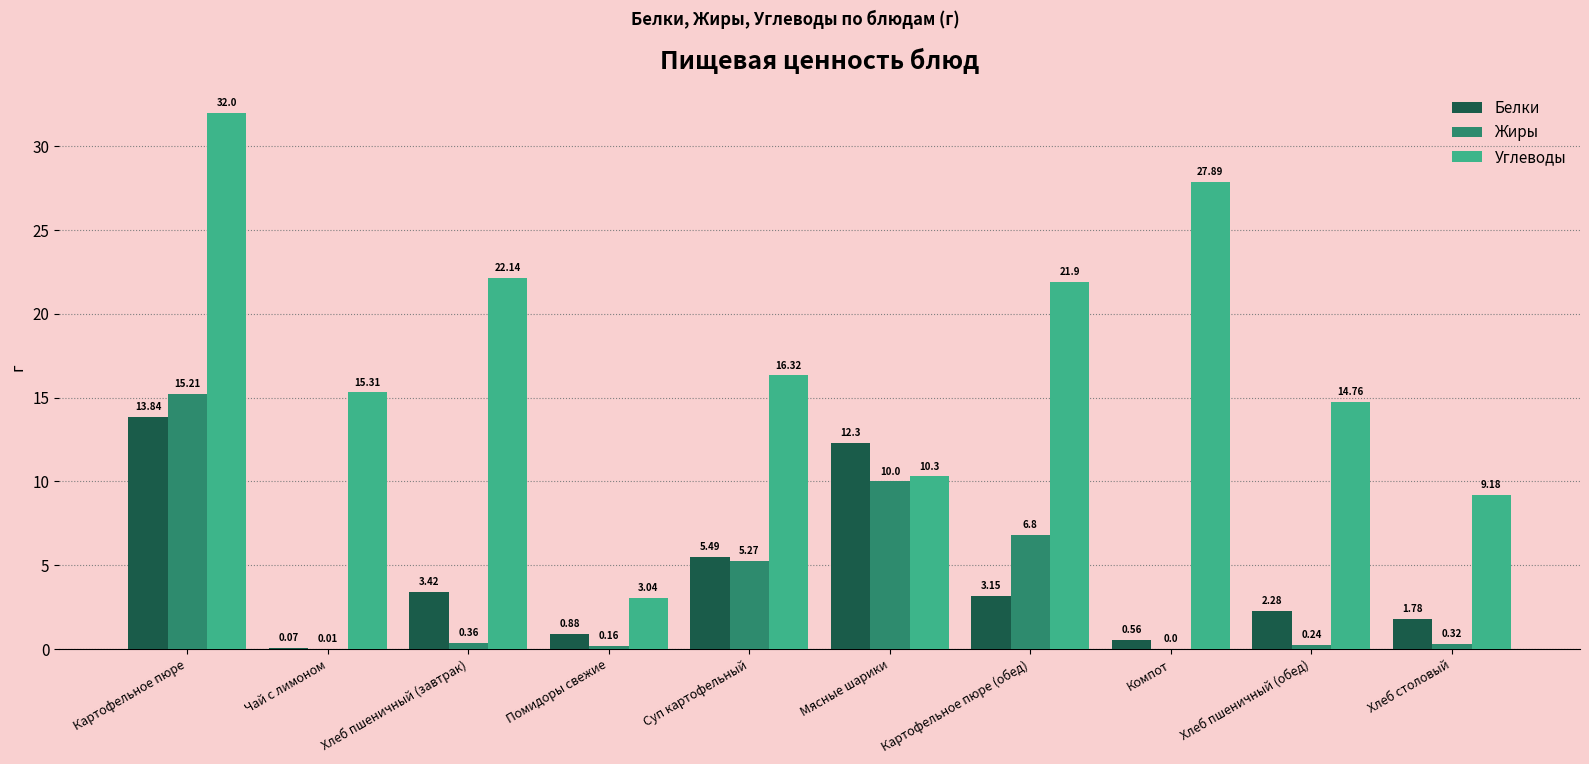

What is the average value of the Углеводы series?

17.3